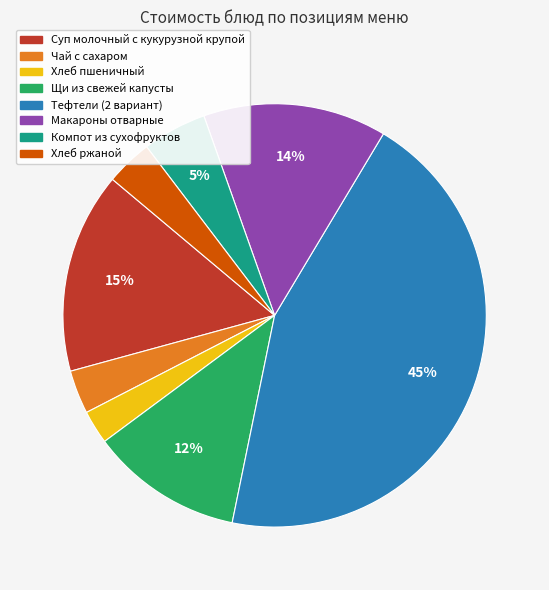

The Чай с сахаром slice represents 16% of the pie. True or false?

False